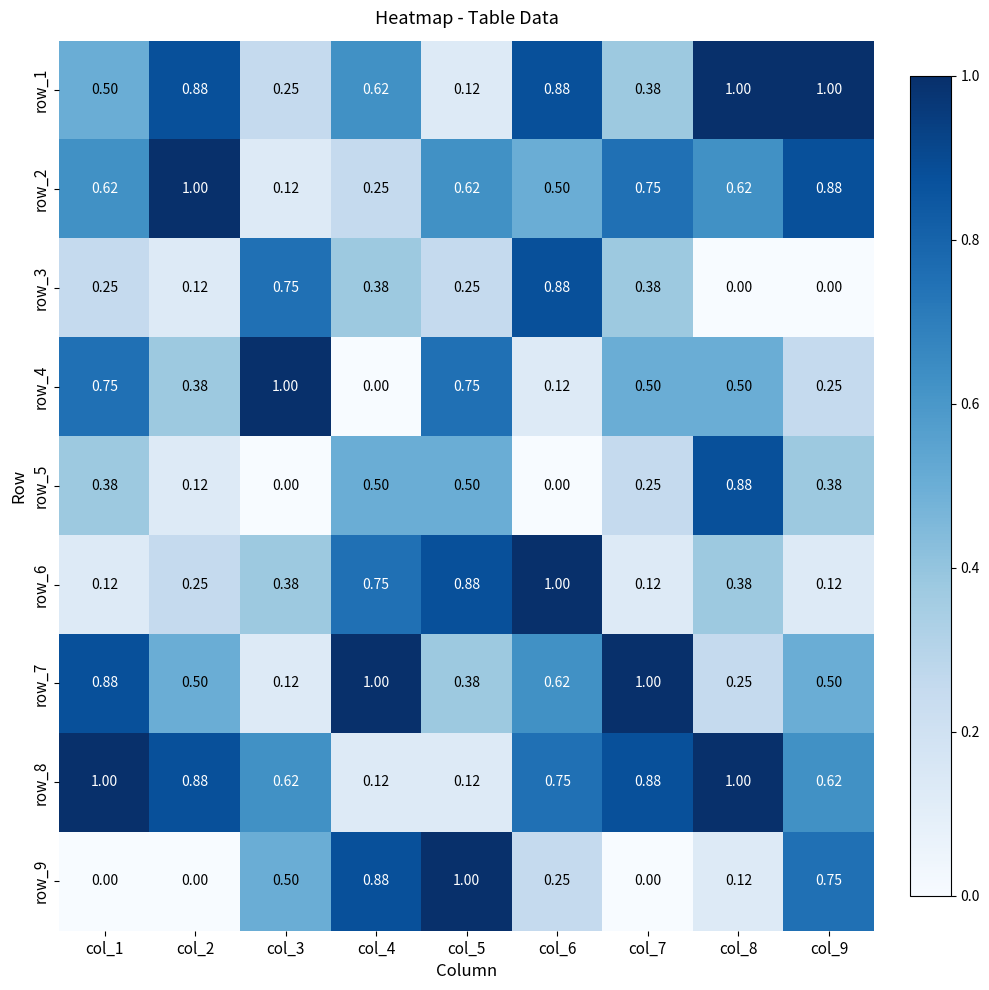

Is the value of row_9 at col_7 greater than the value of row_4 at col_2?

No